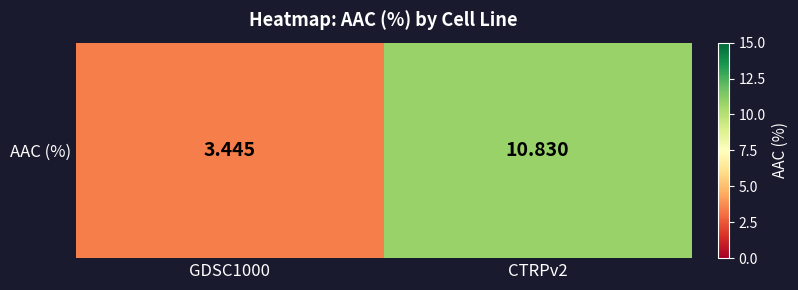

What is the change in value from GDSC1000 to CTRPv2?

+7.4